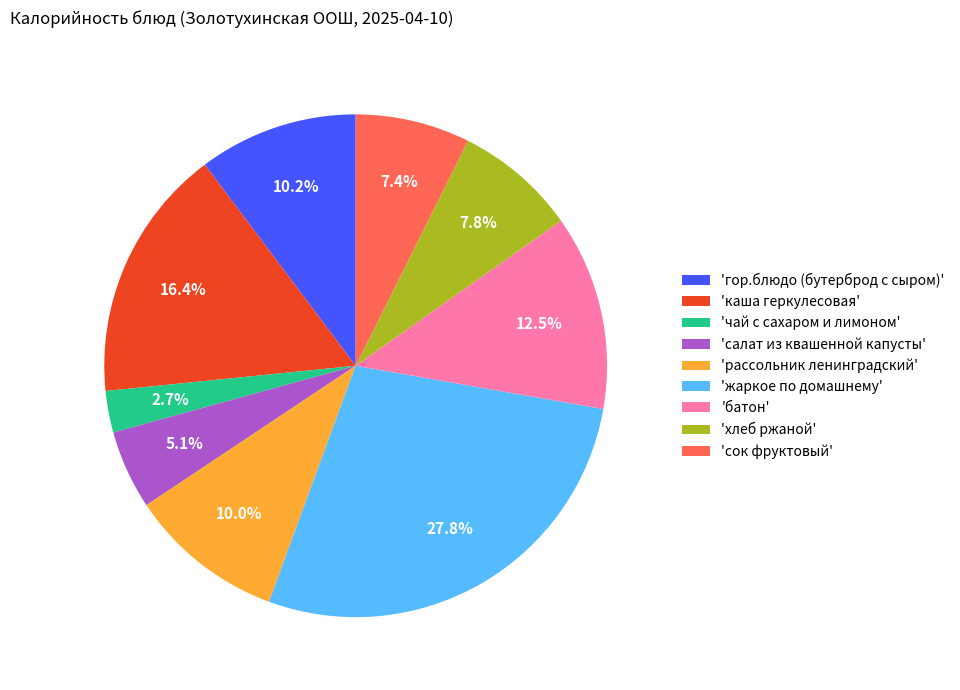

How many segments does this pie chart have?

9